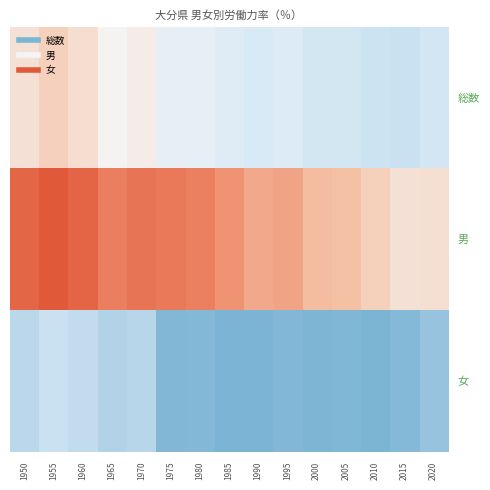

What is the smallest value displayed?

47.0